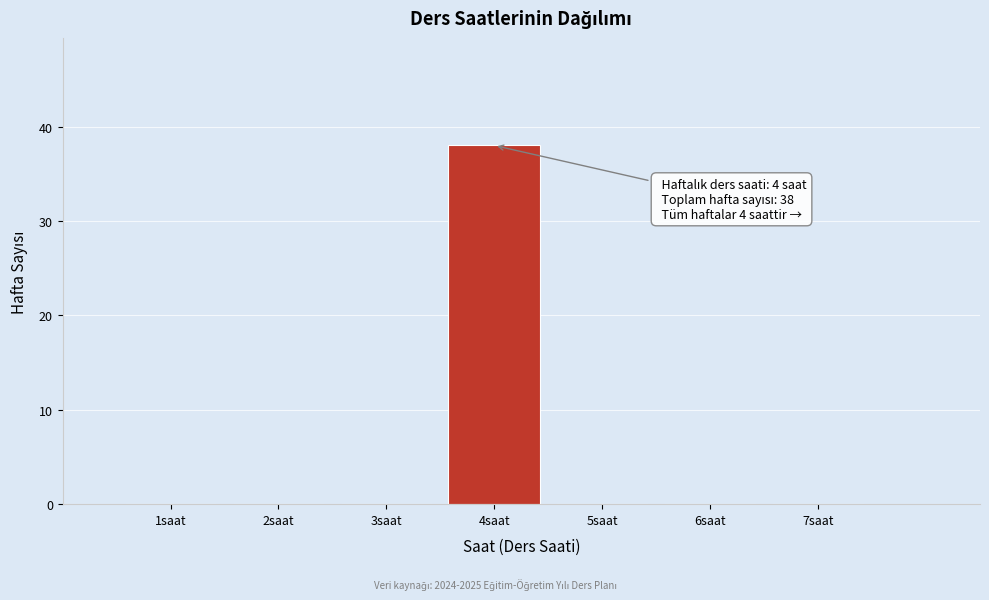

Which range on the x-axis has the tallest bar?

3.5 to 4.5